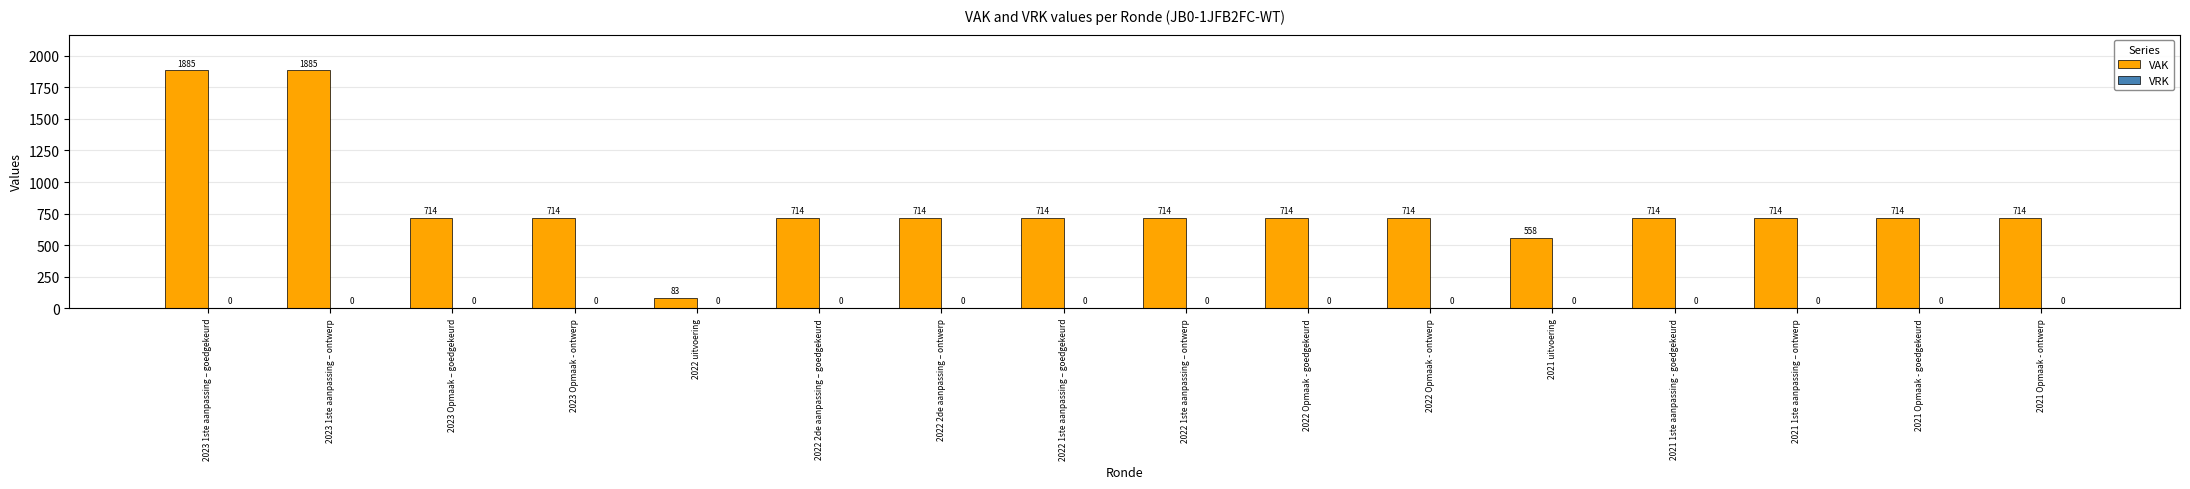

What is the label of the 2nd bar from the left?

2023 1ste aanpassing – ontwerp